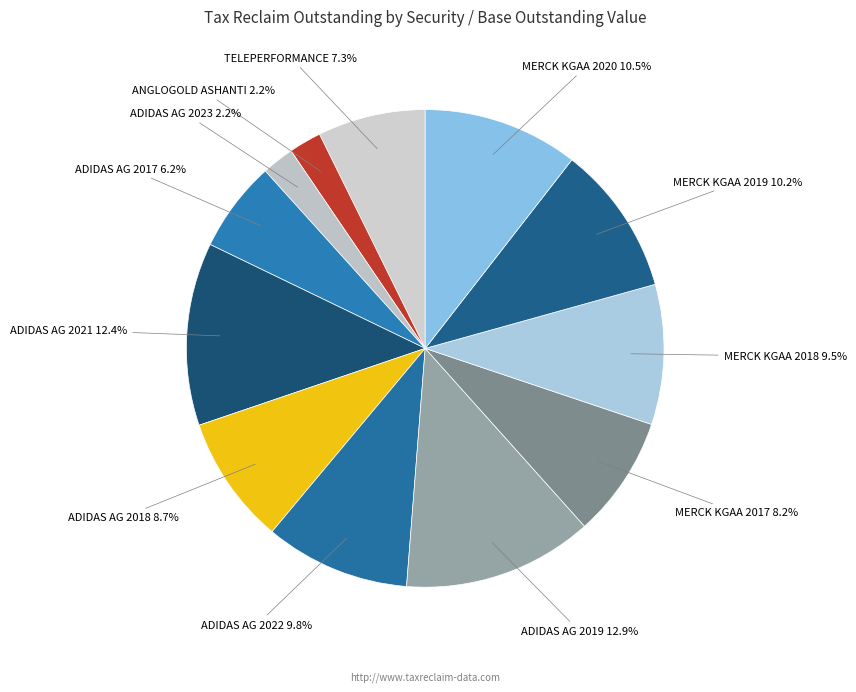

To the nearest percent, what is the difference between the largest and smallest slice percentages?

11%